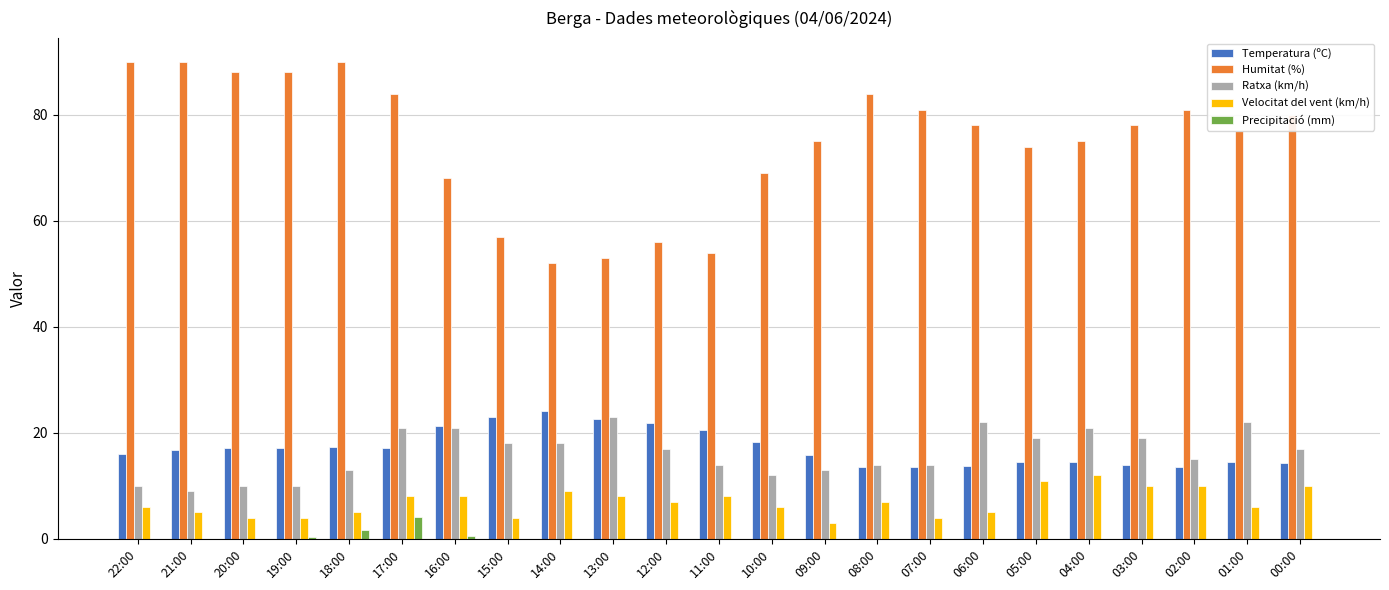

Count the number of data series in this chart.

5